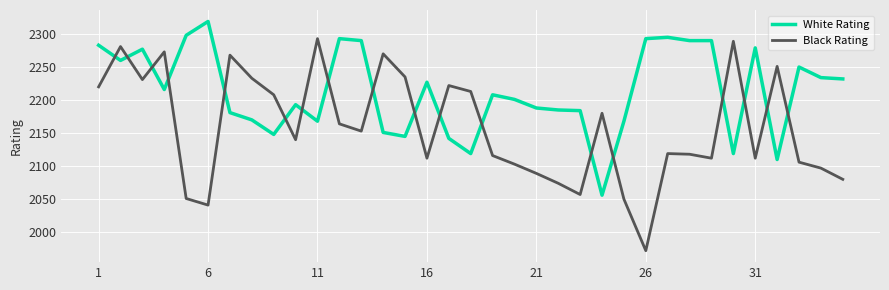

How many times do Black Rating and White Rating cross each other?

18